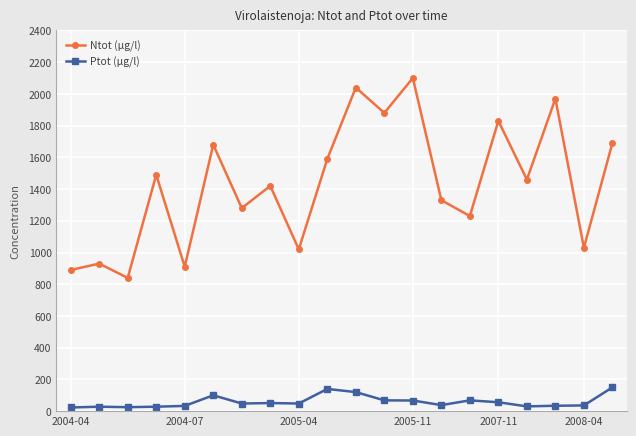

Which series has the largest range (max minus min)?

Ntot (µg/l)